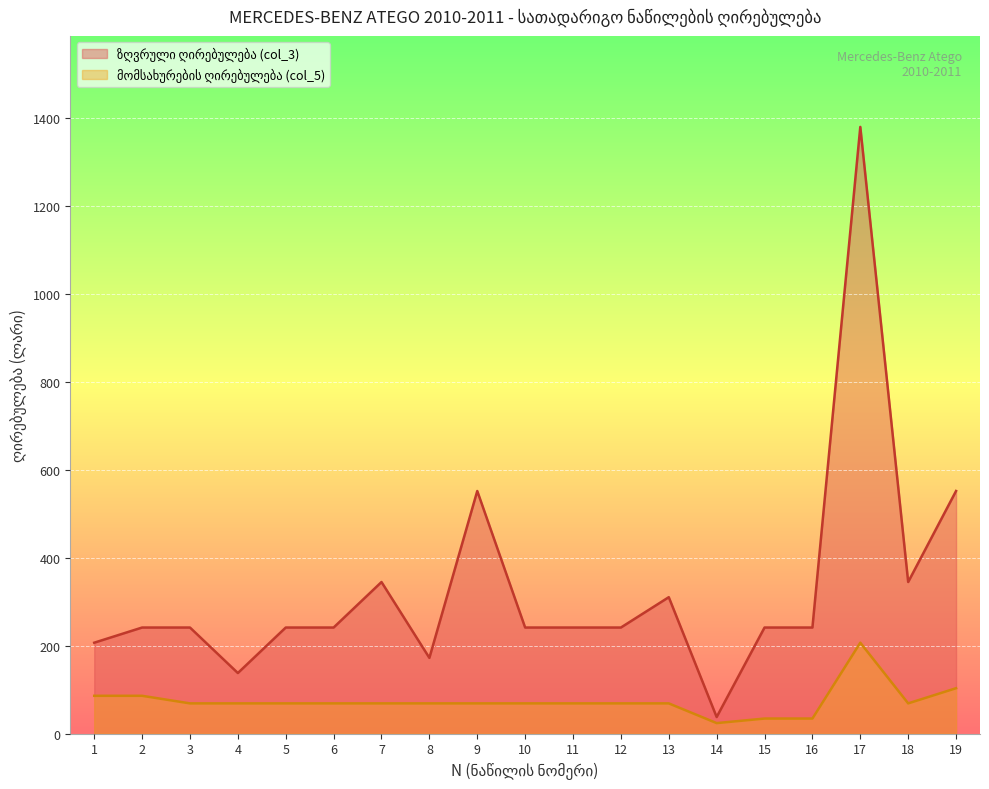

Does the chart display data point markers on the line(s)?

No